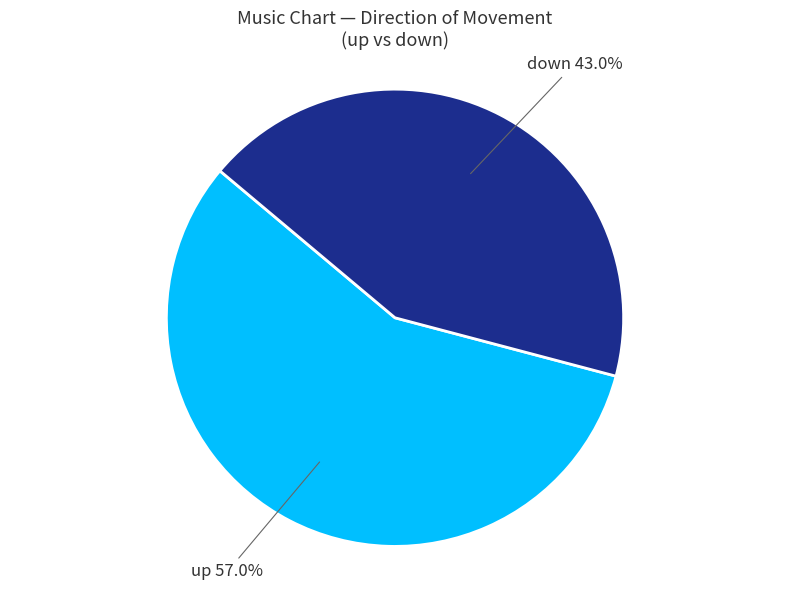

Approximately how many times larger is the value at up compared to down?

1.3